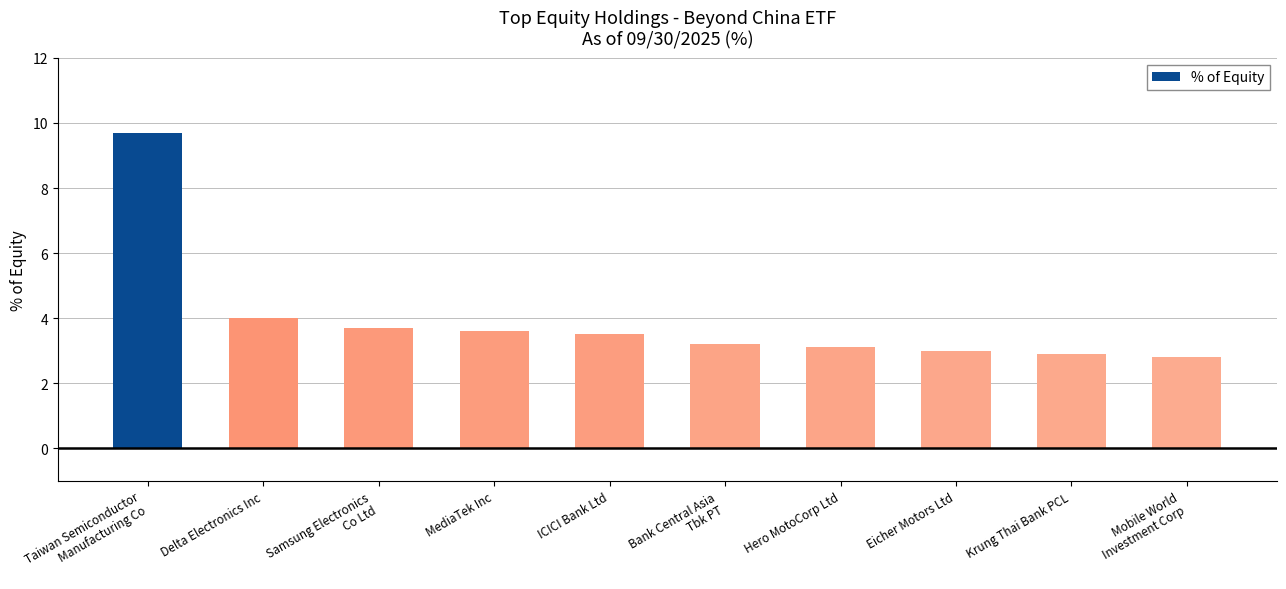

What is the sum of the values at Krung Thai Bank PCL and Hero MotoCorp Ltd?

6.0